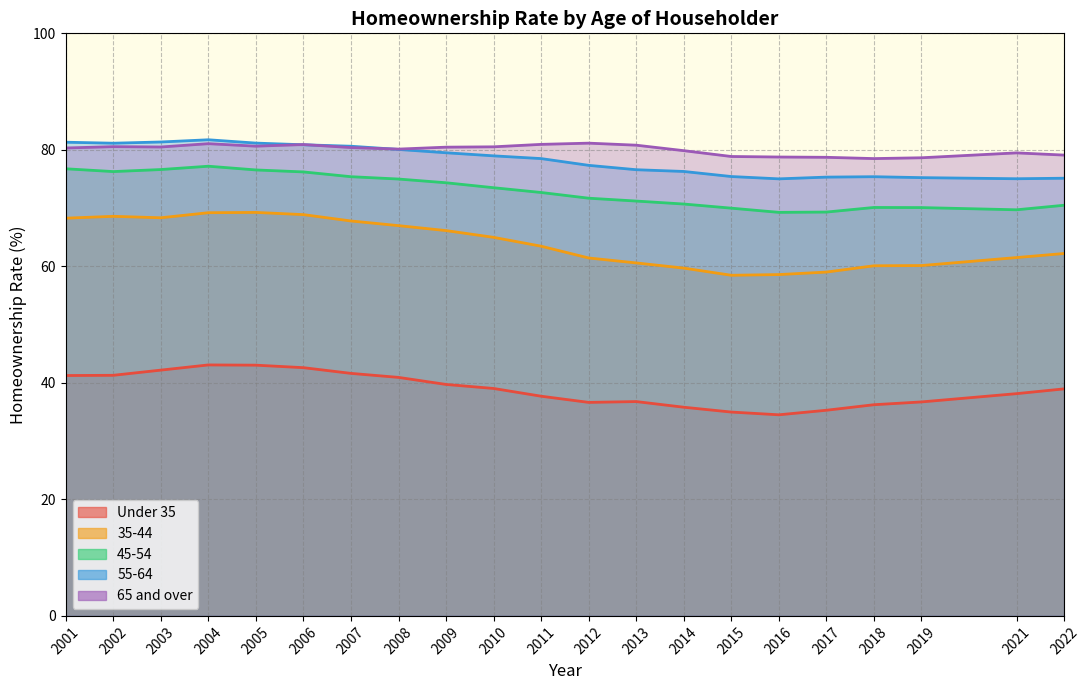

Which category has the lowest value across all series?

2016